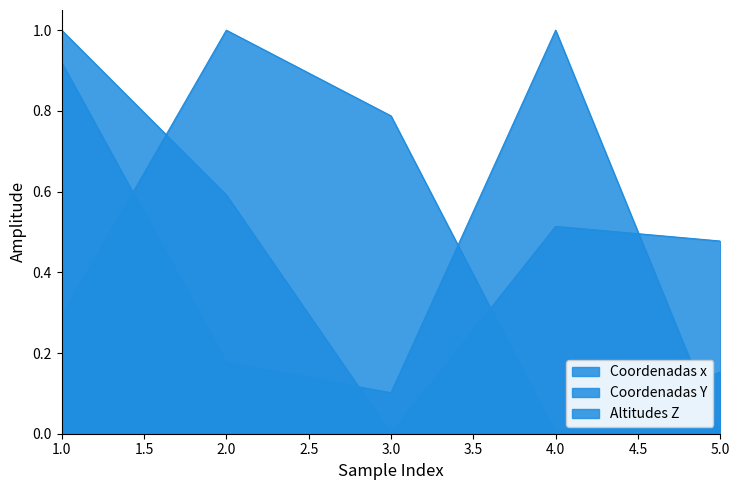

The Altitudes Z series shows 1.3 at 1. True or false?

False